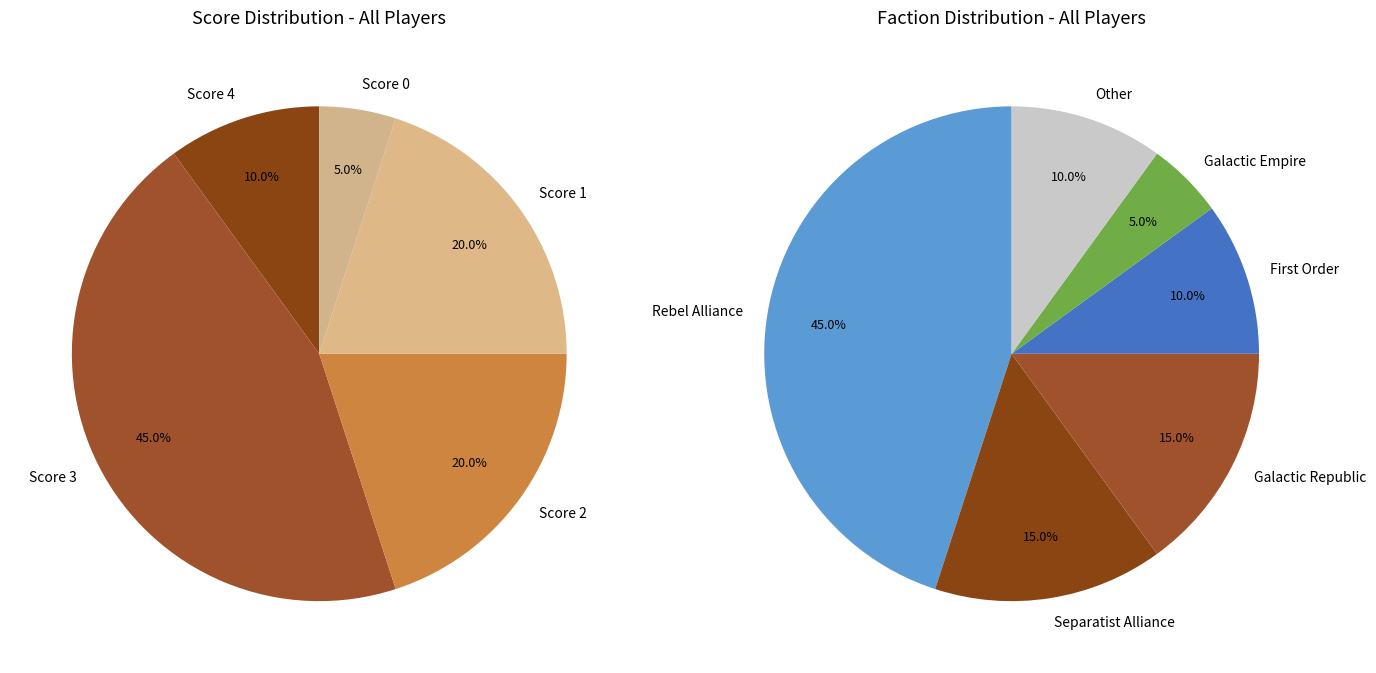

Between score_2 and score_0, which is larger?

score_2